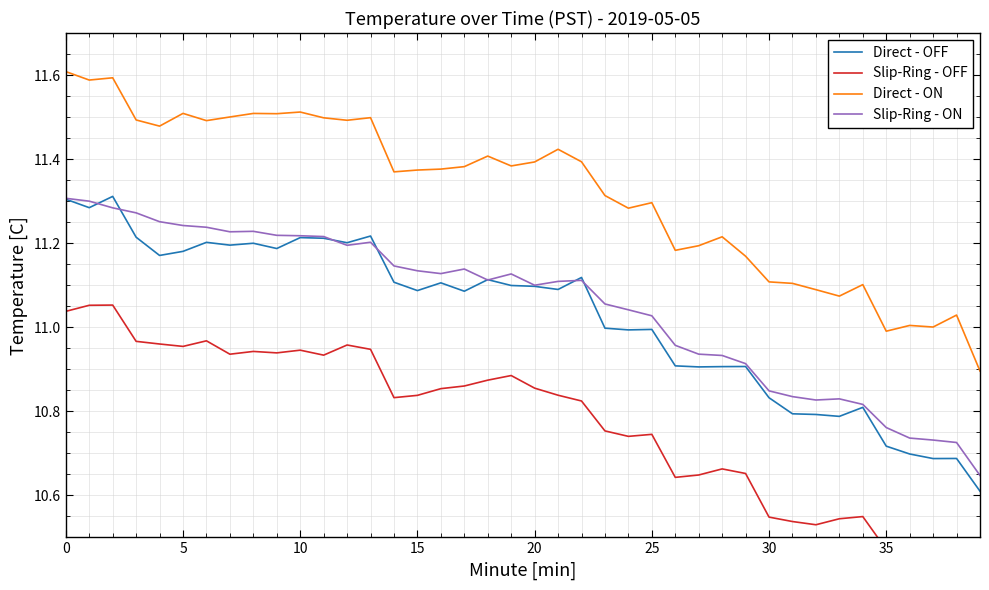

True or false: Direct - ON and Slip-Ring - ON intersect in this chart.

False